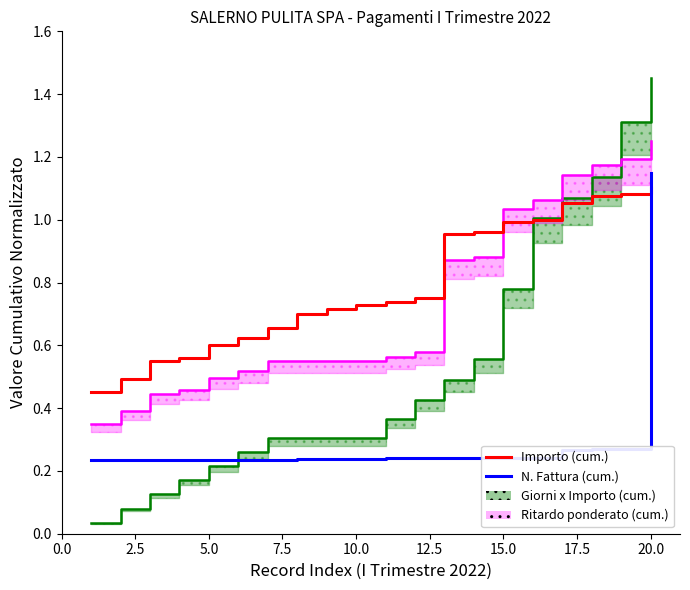

True or false: N. Fattura (cum.) and Giorni x Importo (cum.) cross at least once.

True